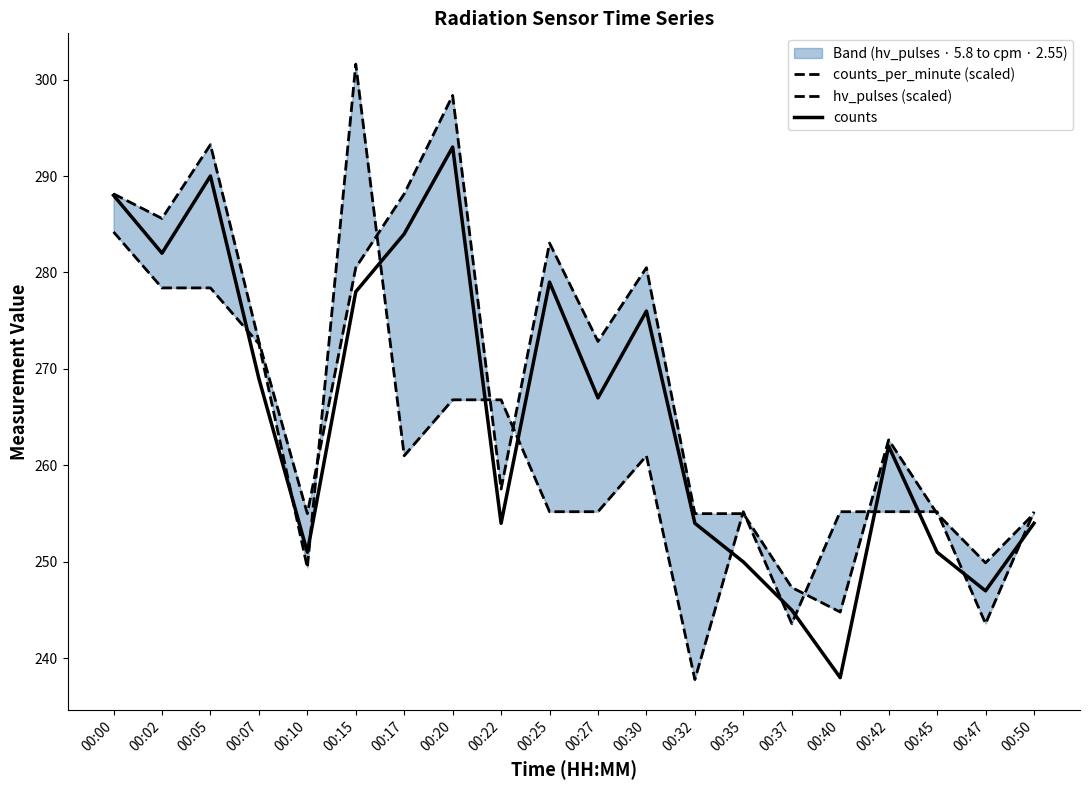

Reading right to left, transcribe all the data shown in this chart.

counts_per_minute (scaled): 255.0	249.9	255.0	262.6	244.8	247.3	255.0	255.0	280.5	272.8	283.0	257.5	298.3	288.1	280.5	255.0	272.8	293.2	285.6	288.1
hv_pulses (scaled): 255.2	243.6	255.2	255.2	255.2	243.6	255.2	237.8	261.0	255.2	255.2	266.8	266.8	261.0	301.6	249.4	272.6	278.4	278.4	284.2
counts: 254.0	247.0	251.0	262.0	238.0	245.0	250.0	254.0	276.0	267.0	279.0	254.0	293.0	284.0	278.0	251.0	269.0	290.0	282.0	288.0